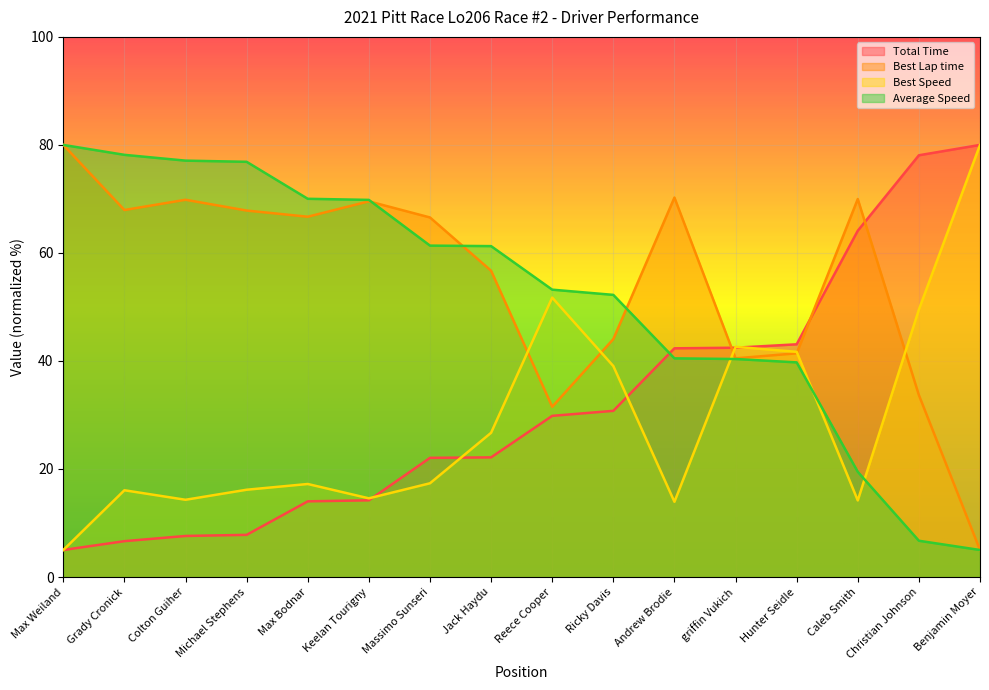

Which series has the largest total across all categories?

Best Lap time